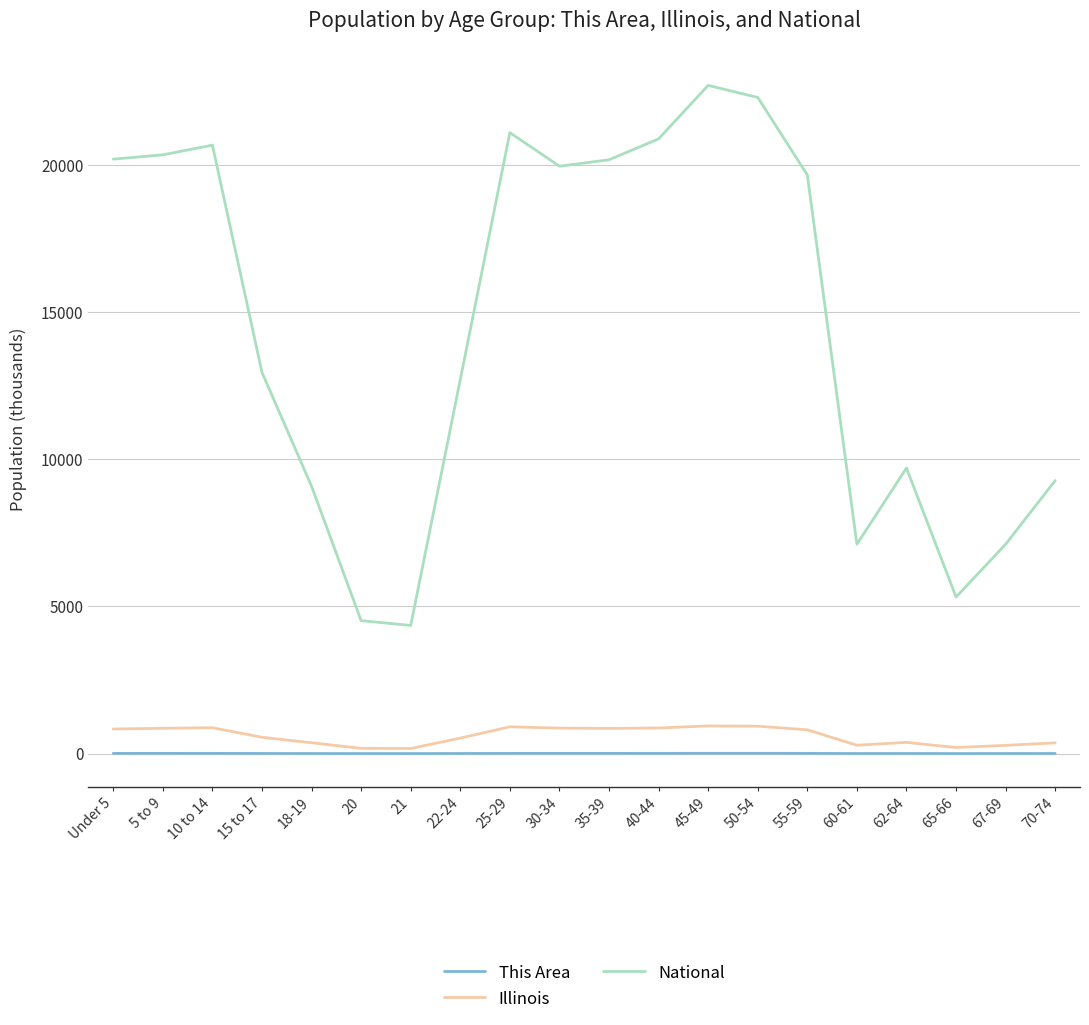

What is the difference between the Illinois values at 35-39 and 50-54?

75.0